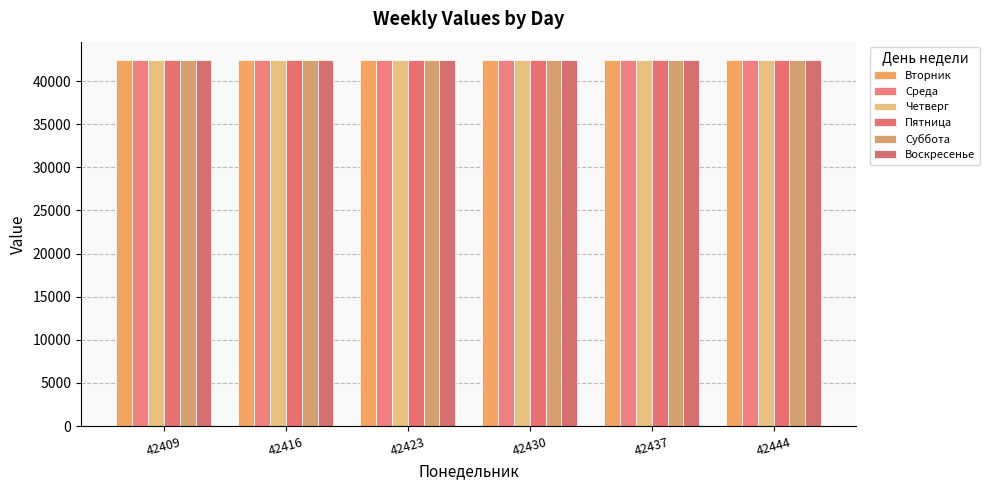

What is the sum of all Среда values?

254571